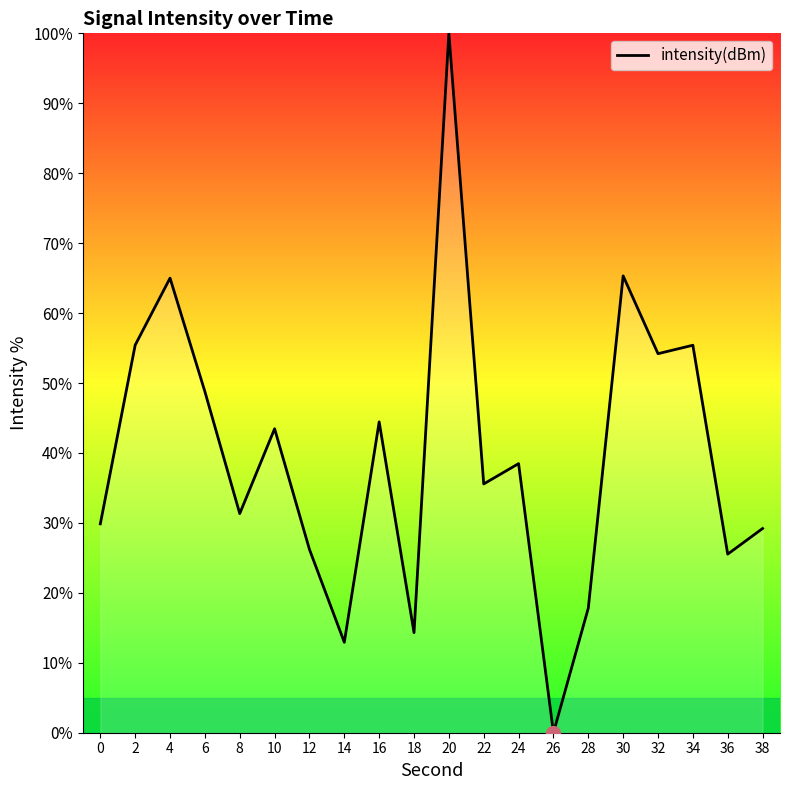

Between 4 and 20, which is larger?

20